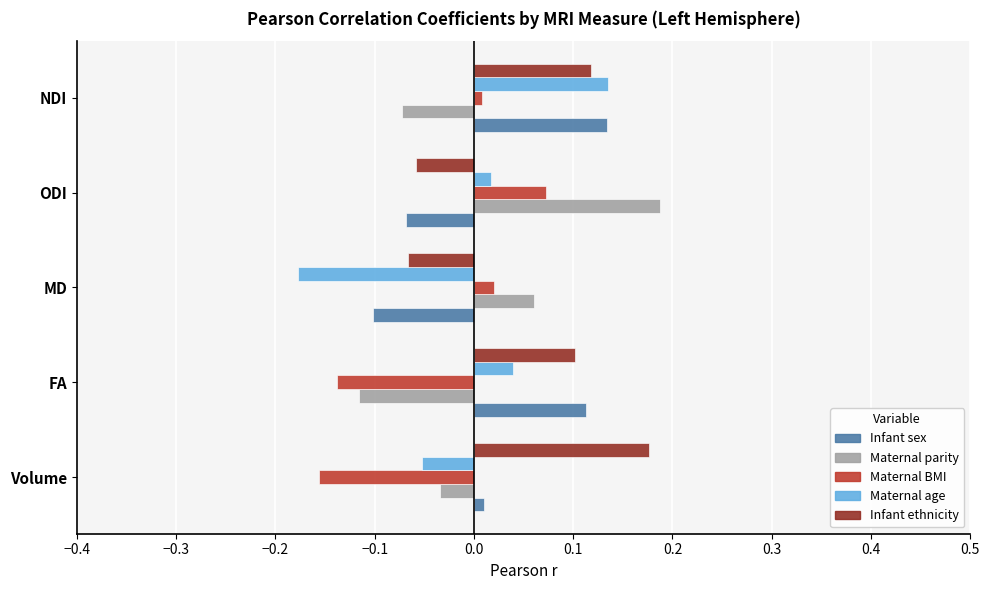

What is the difference between the highest and lowest values at FA?

0.3